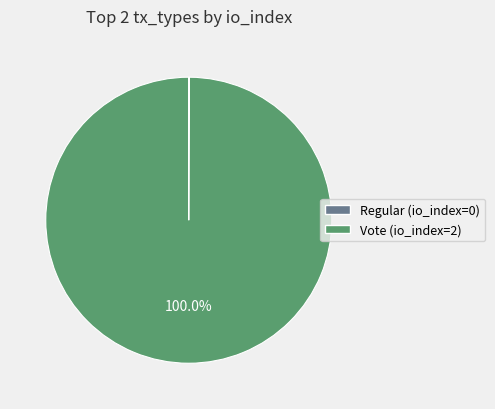

Is it true that Vote is 89% of the pie?

False